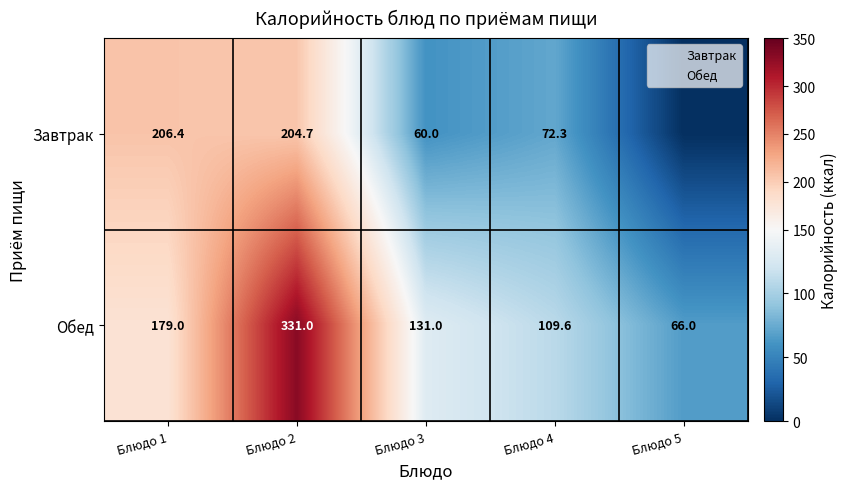

Rank the categories by Обед value from highest to lowest.

Блюдо 2, Блюдо 1, Блюдо 3, Блюдо 4, Блюдо 5